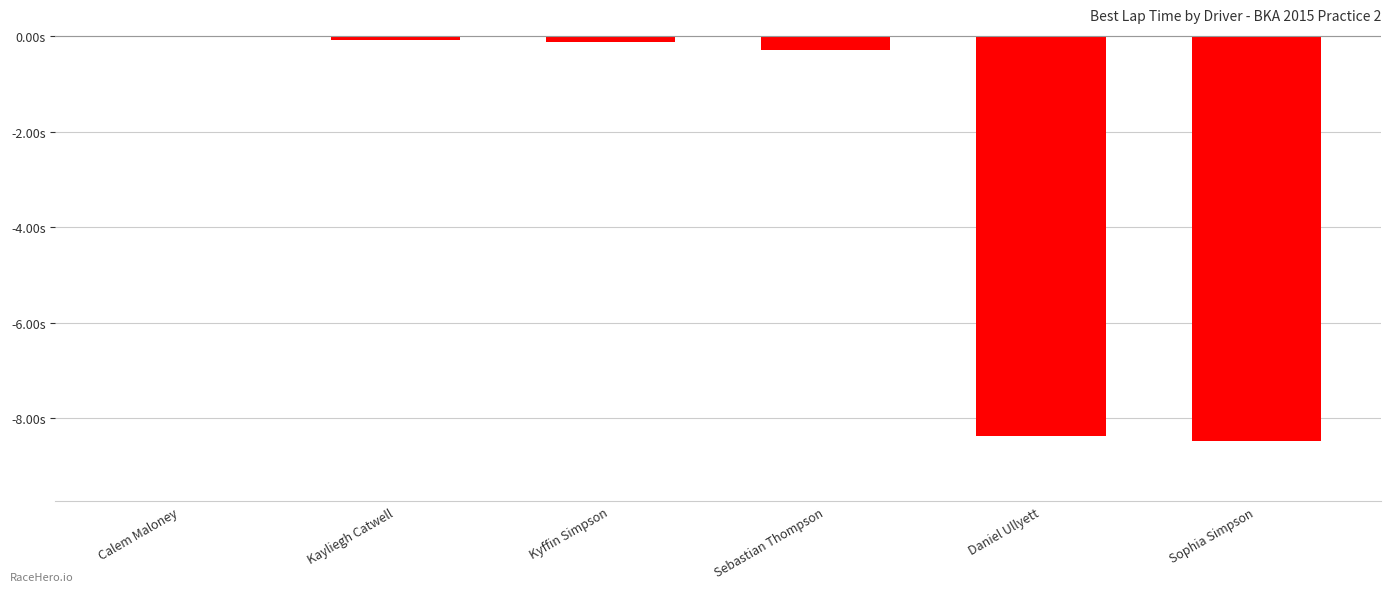

What is the label of the 5th bar from the left?

Daniel Ullyett